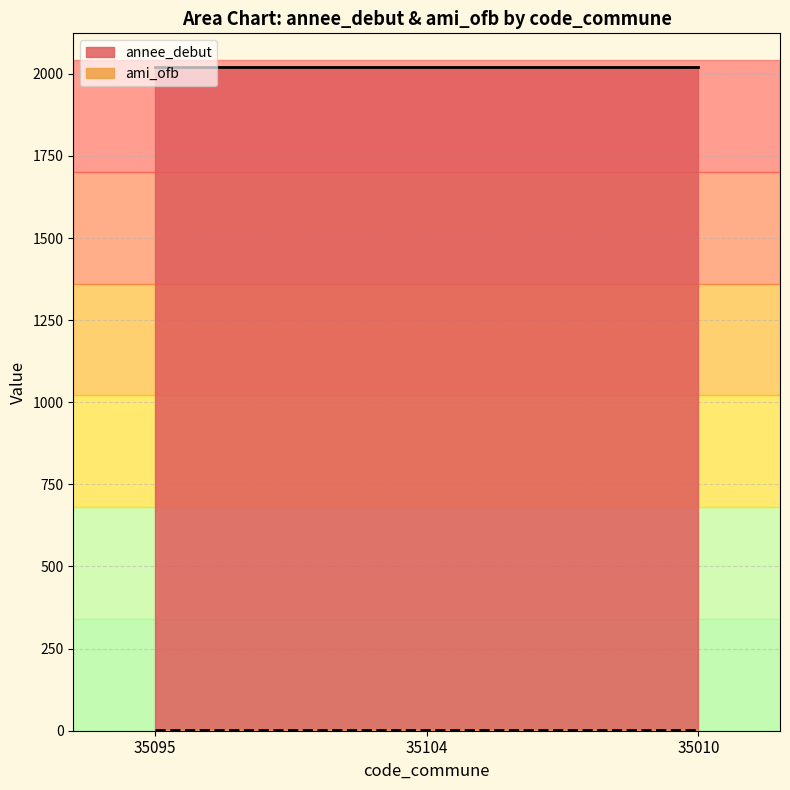

The value of annee_debut at 35095 is 2022. True or false?

True